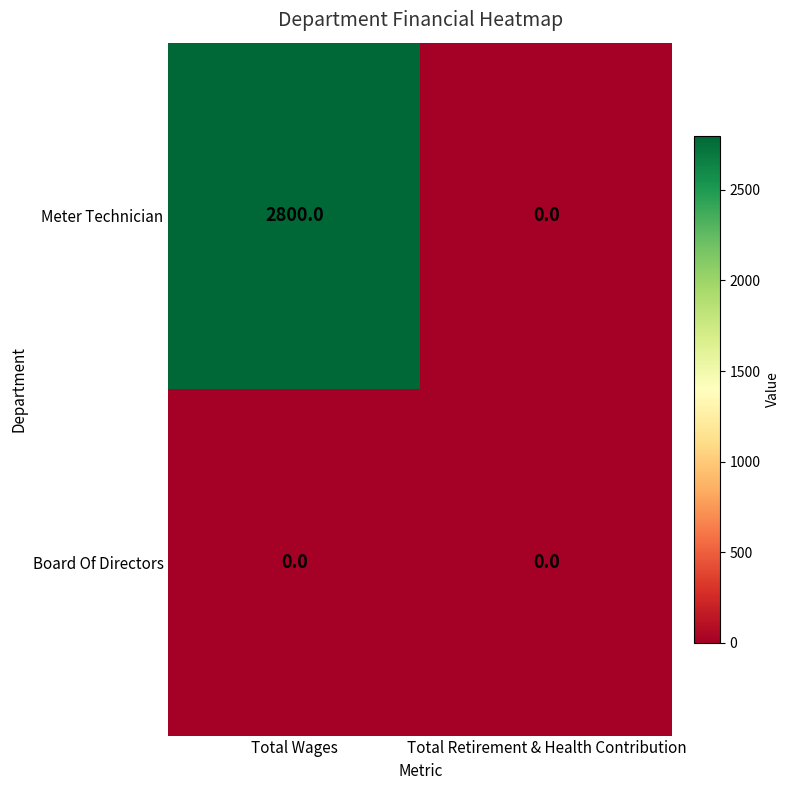

Reading right to left, list all the values displayed in this chart.

Meter Technician: Total Retirement & Health Contribution=0	Total Wages=2800
Board Of Directors: Total Retirement & Health Contribution=0	Total Wages=0